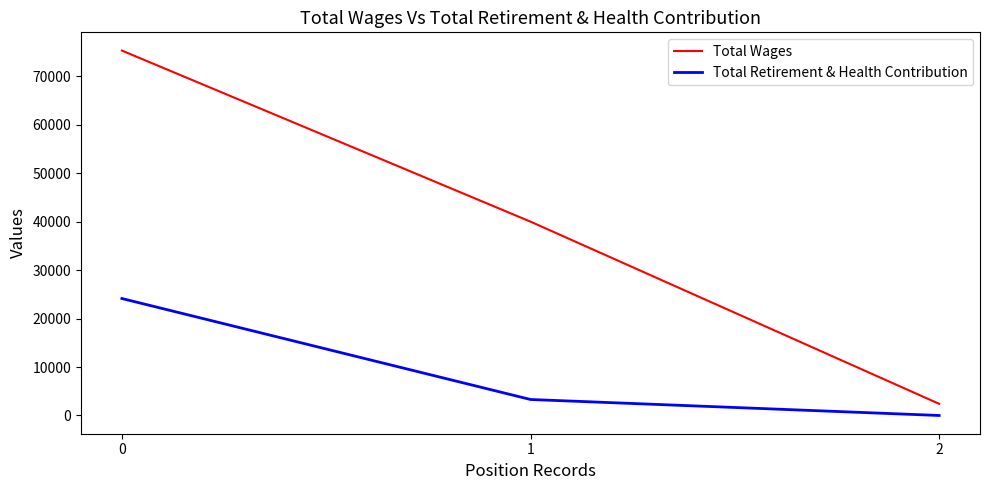

True or false: Total Wages has a value of 15892 at 1.

False